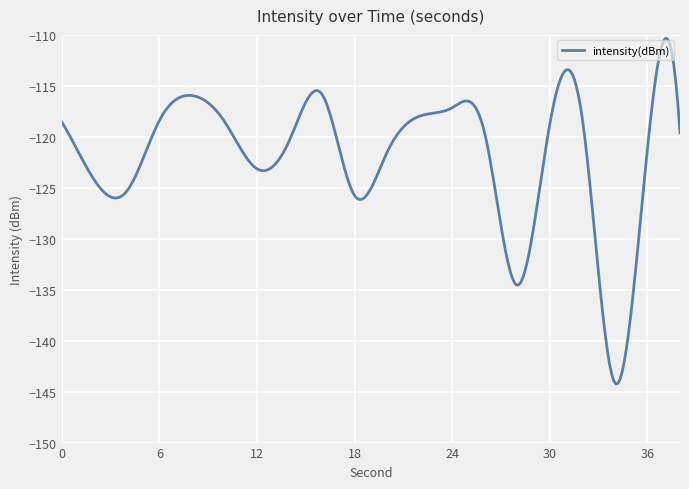

What is the difference between the maximum and minimum values?

33.9